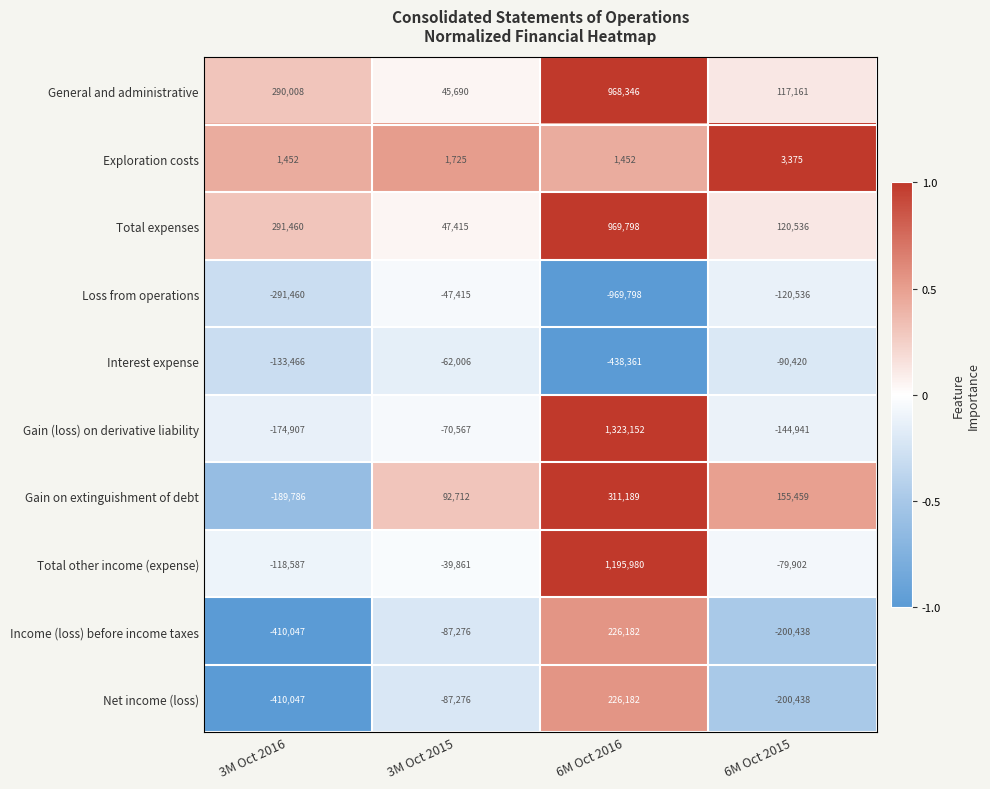

What is the greatest value displayed?

1323152